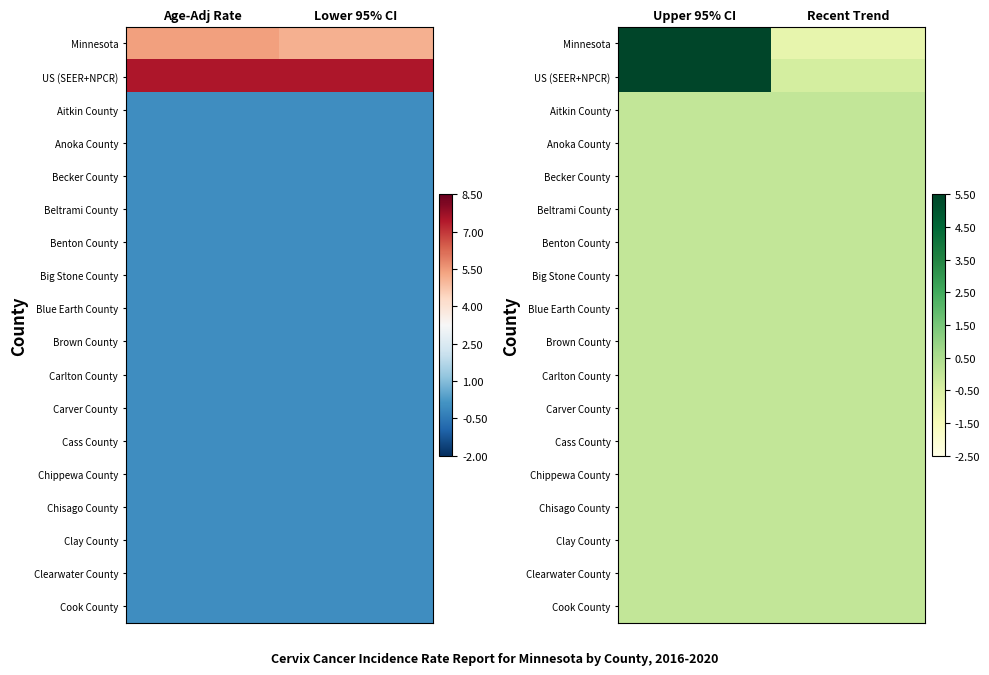

Is the value of Cass County at Upper 95% CI greater than the value of Carlton County at Recent Trend?

No